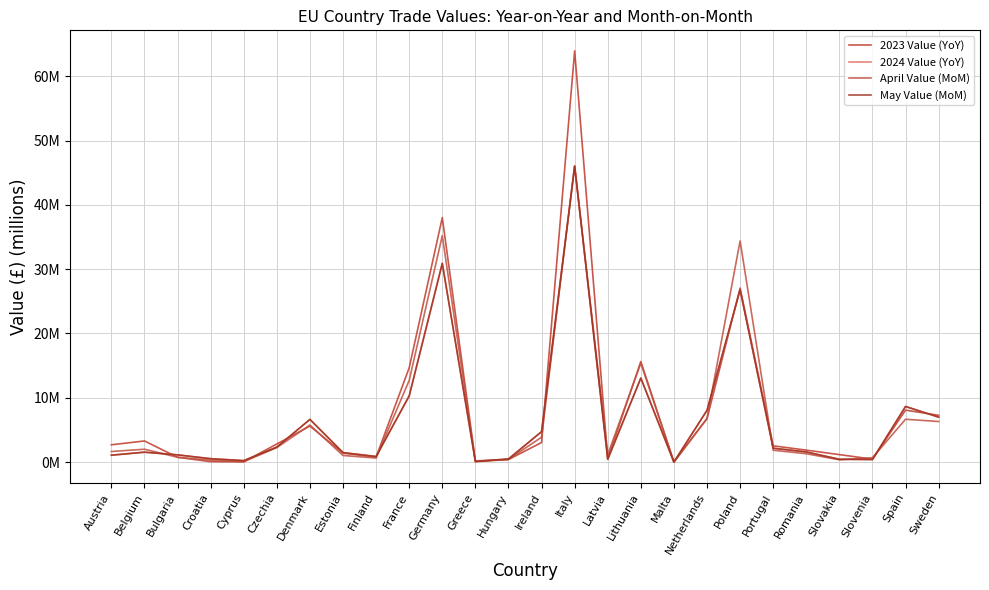

Does the chart have visible grid lines?

Yes